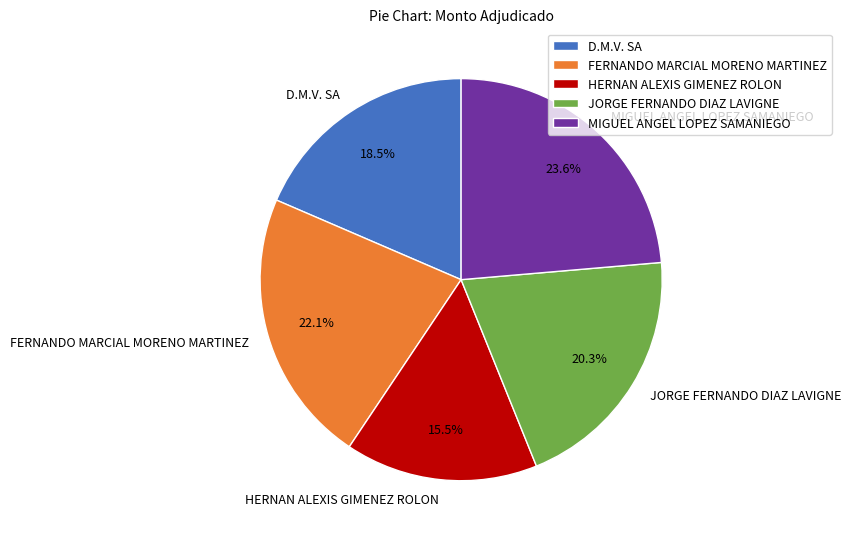

What is the ratio of the value at MIGUEL ANGEL LOPEZ SAMANIEGO to the value at D.M.V. SA?

1.3